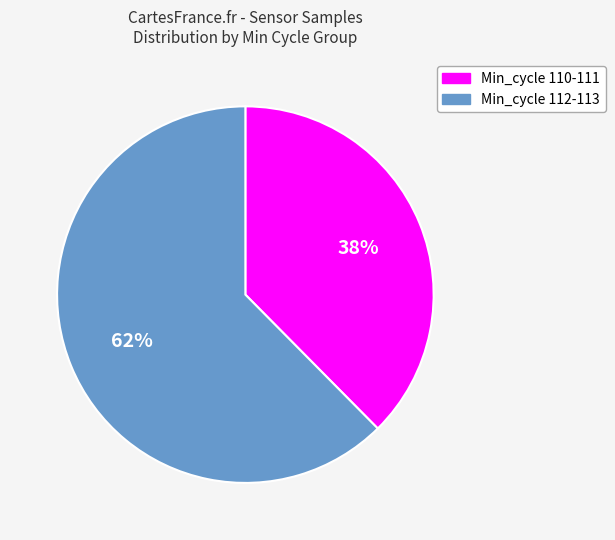

Does any single category account for the majority?

Yes